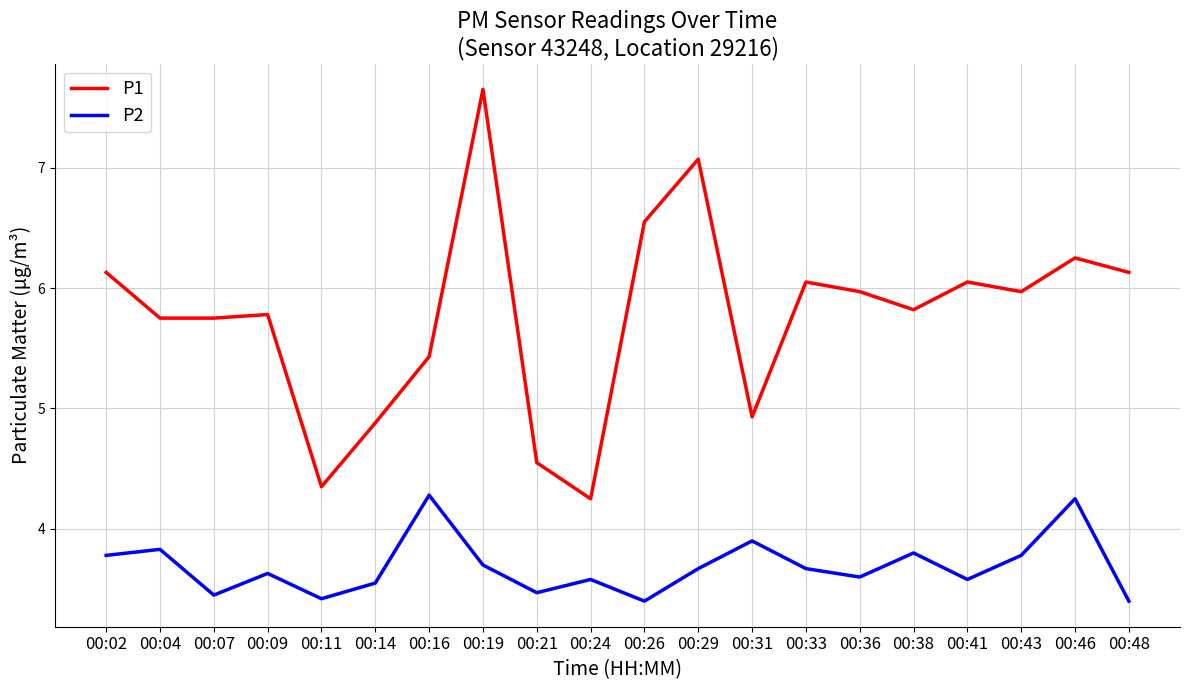

Count the P2 values in the range 3 to 4.

18